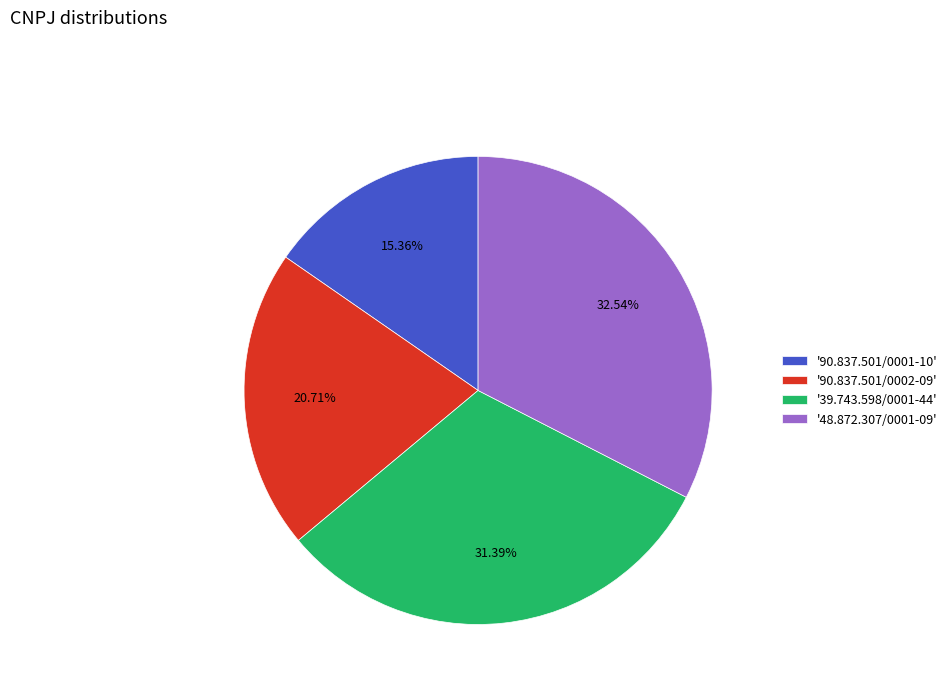

Do '39.743.598/0001-44' and '90.837.501/0001-10' together represent more than half of the pie?

No